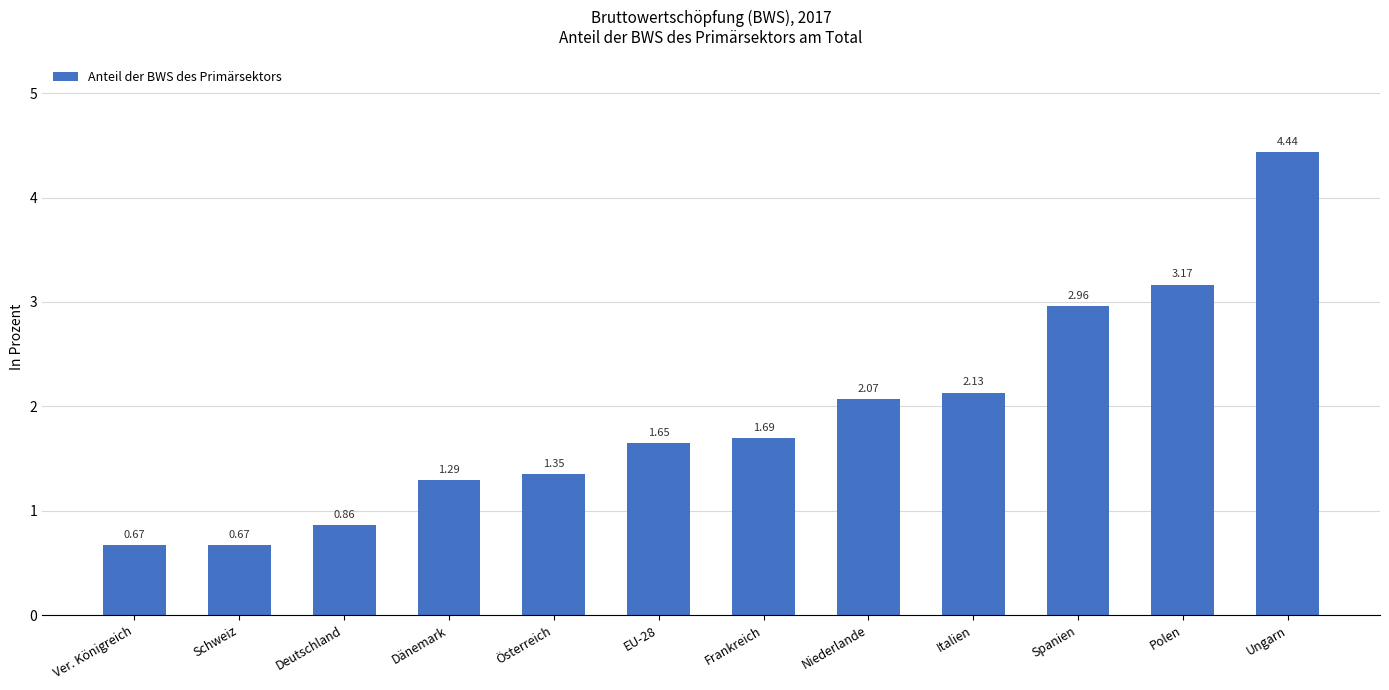

The chart shows a value of 2.0 at Österreich. True or false?

False